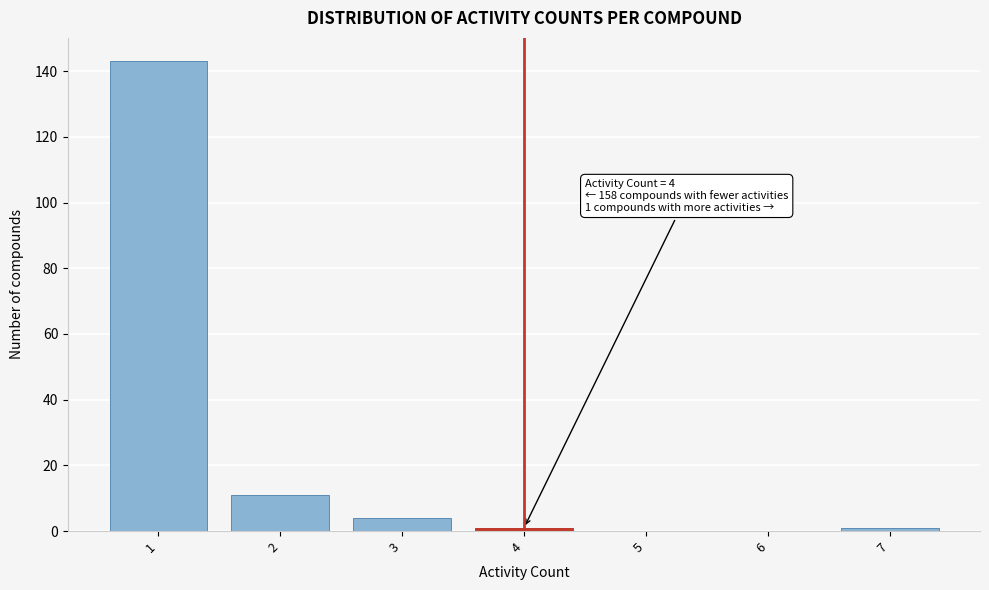

Over which range of the x-axis is the bar tallest?

0.5 to 1.5